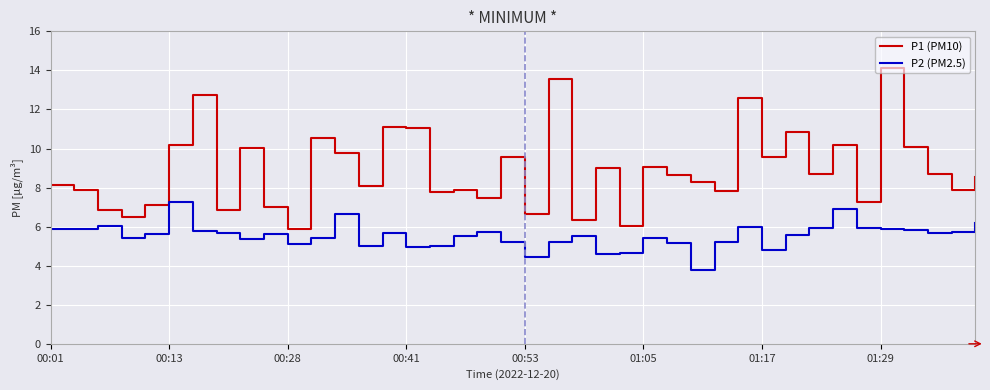

Which series has the largest total across all categories?

P1 (PM10)